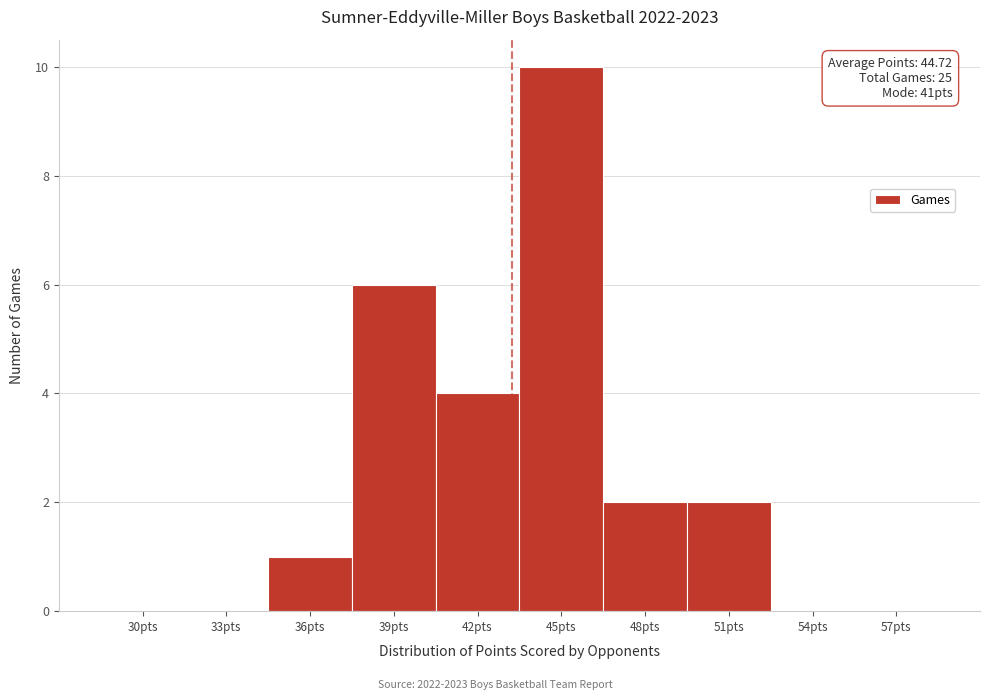

Reading left to right, extract all data points from this chart.

30pts=0	33pts=0	36pts=1	39pts=6	42pts=4	45pts=10	48pts=2	51pts=2	54pts=0	57pts=0